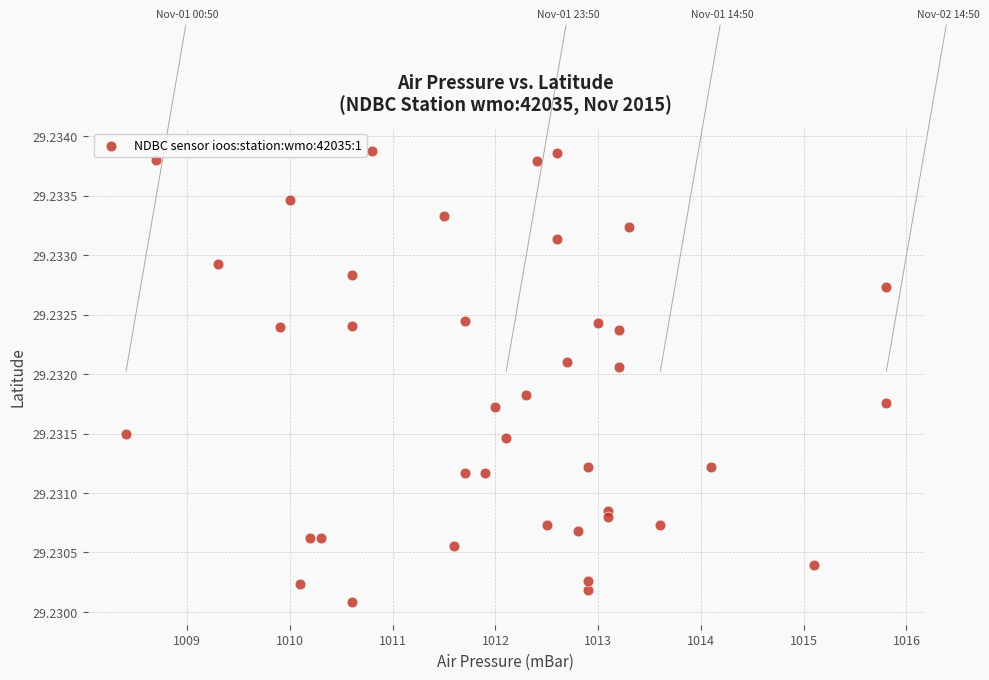

What is the range of X values (max minus min)?

7.4